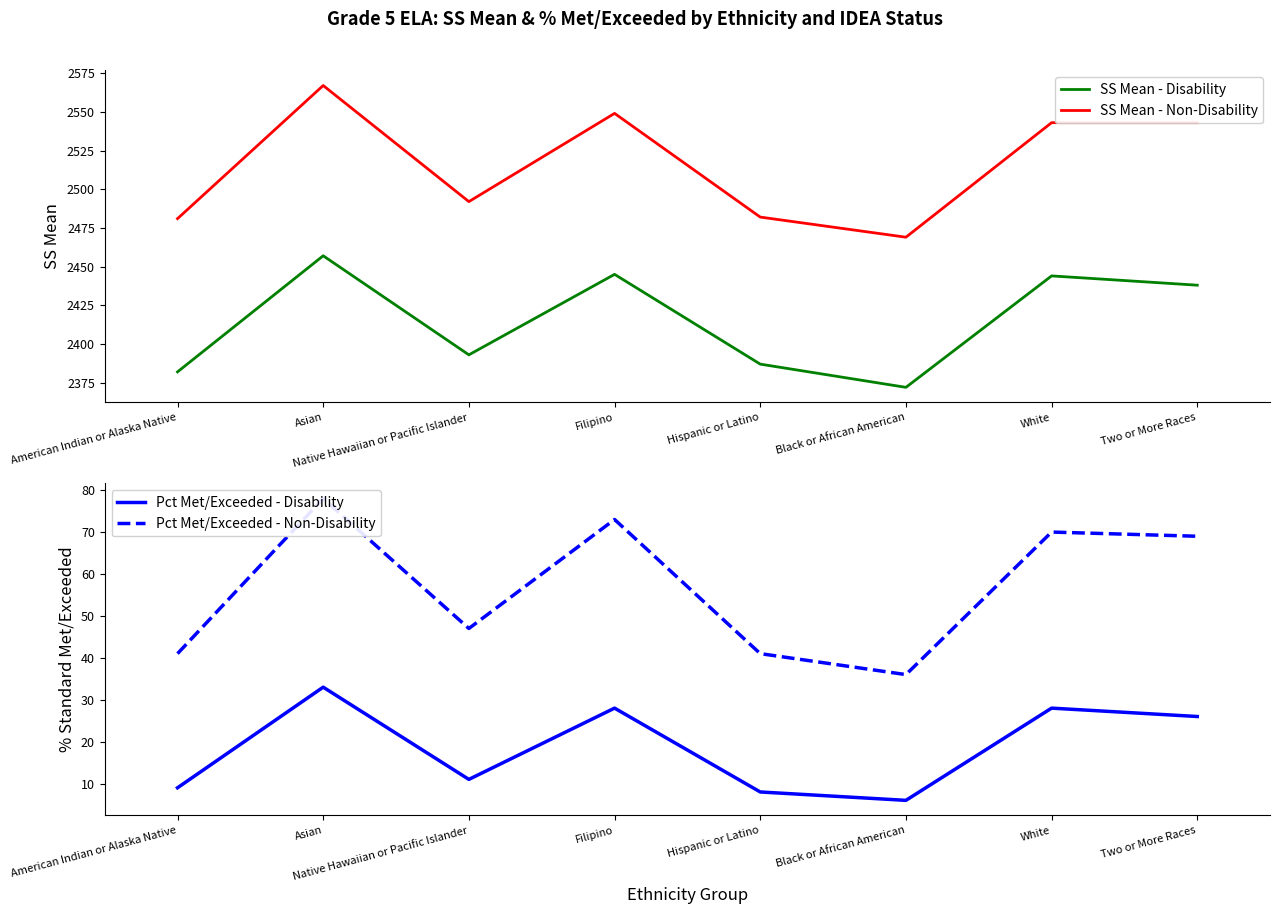

True or false: Pct Met/Exceeded - Non-Disability has a value of 41 at American Indian or Alaska Native.

True